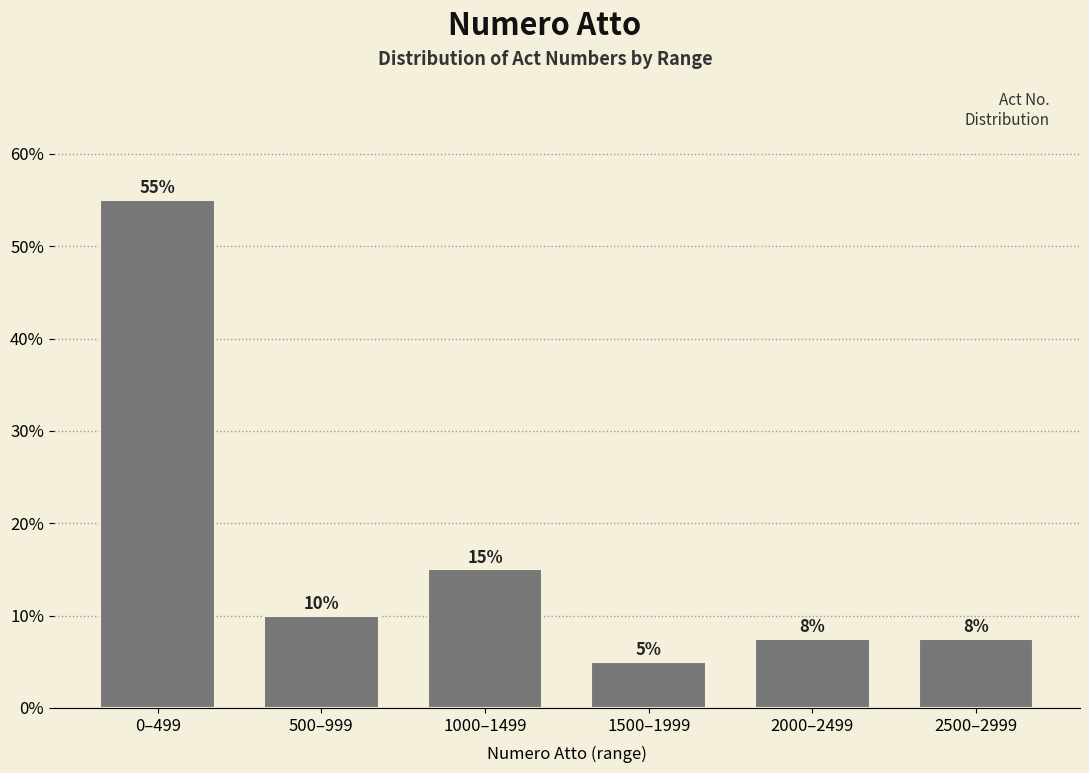

What is the difference between the values at 1500–1999 and 0–499?

50.0